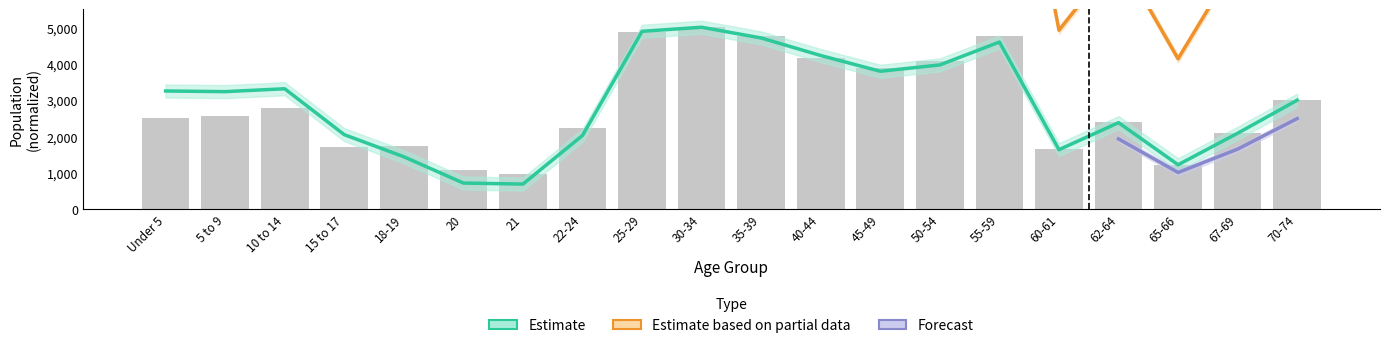

What is the value of the This Area bar at the 5th from the left?

1720.0